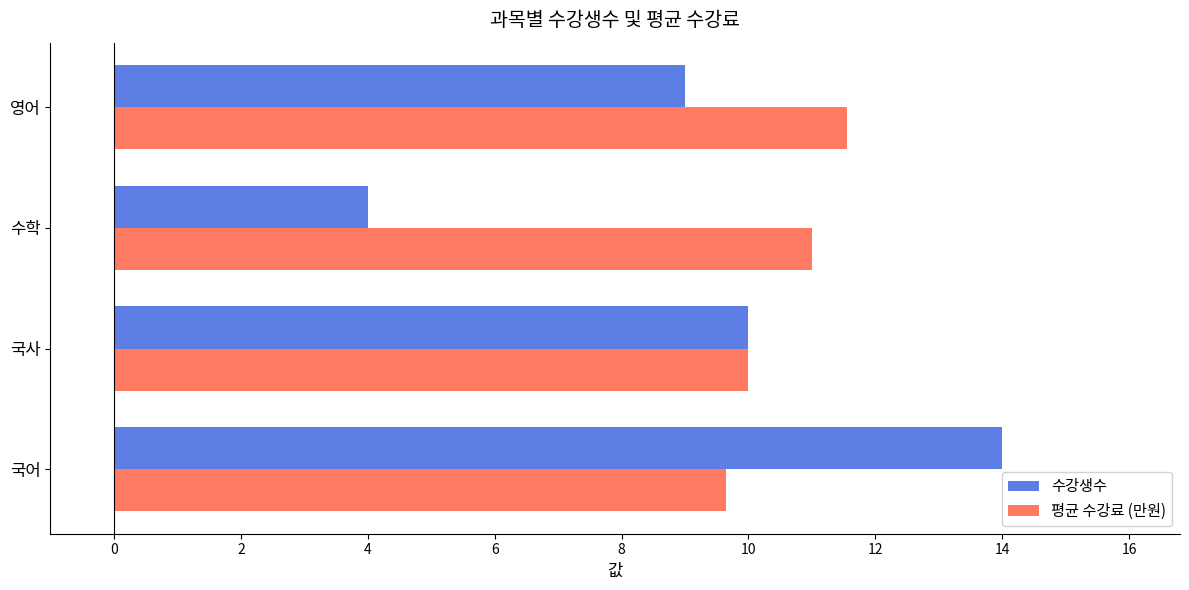

At which category does the chart reach its minimum across all series?

수학